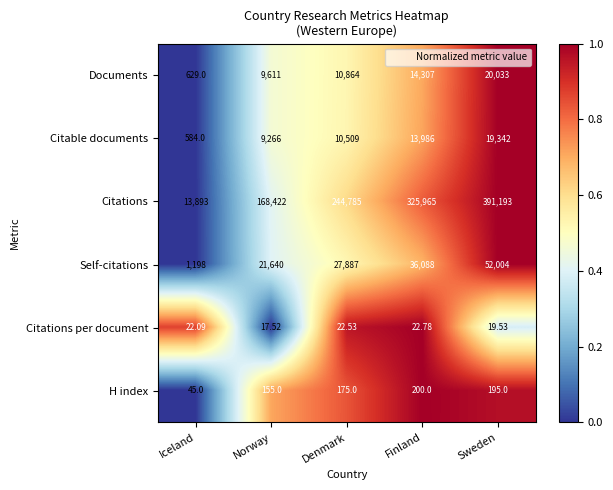

Rank the categories by Documents value from lowest to highest.

Iceland, Norway, Denmark, Finland, Sweden